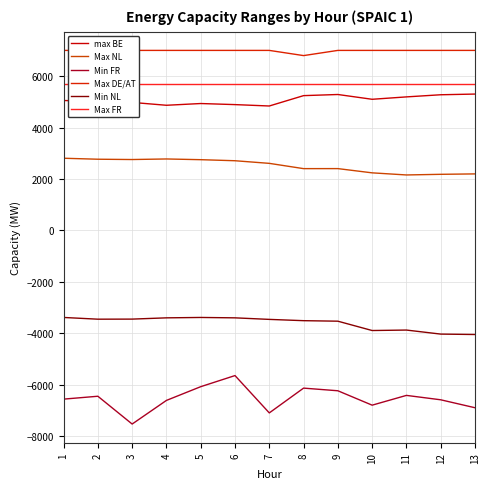

List the labels in order of Min NL value, smallest first.

13, 12, 10, 11, 9, 8, 7, 2, 3, 4, 6, 1, 5